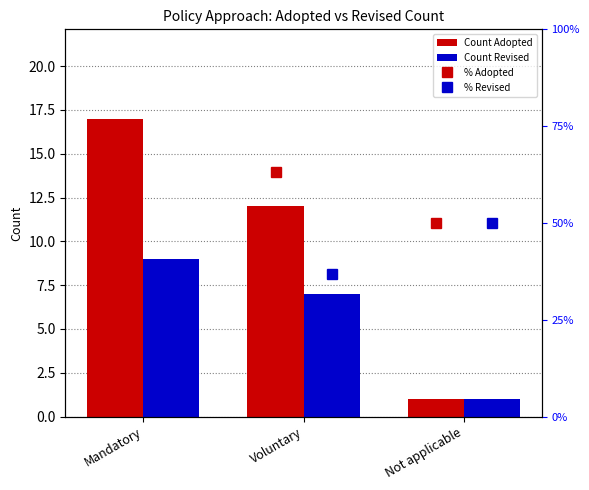

Which has a higher value, Mandatory or Not applicable?

Mandatory